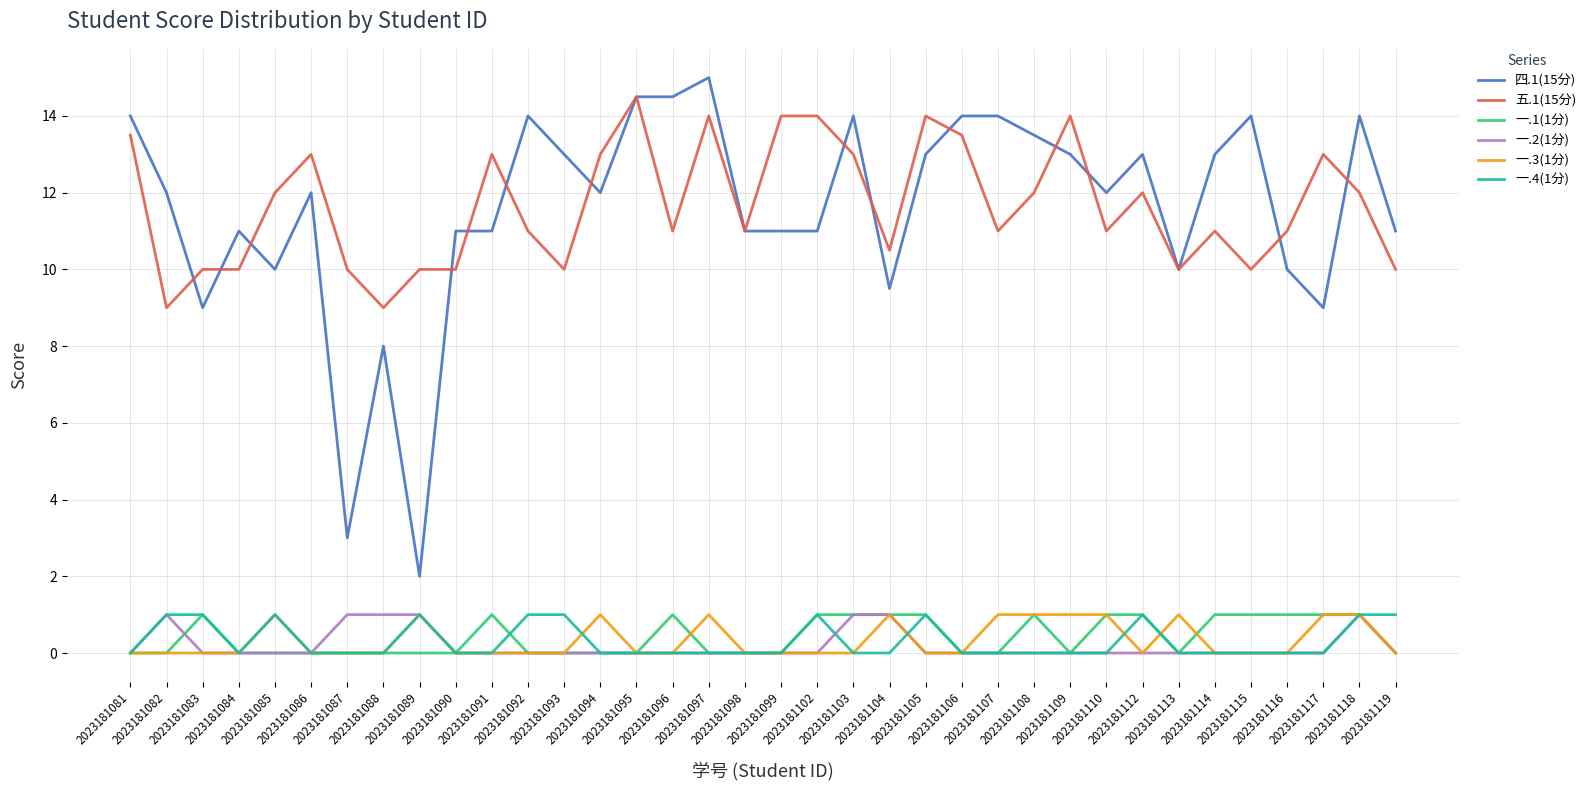

True or false: 五.1(15分) and 一.3(1分) intersect in this chart.

False